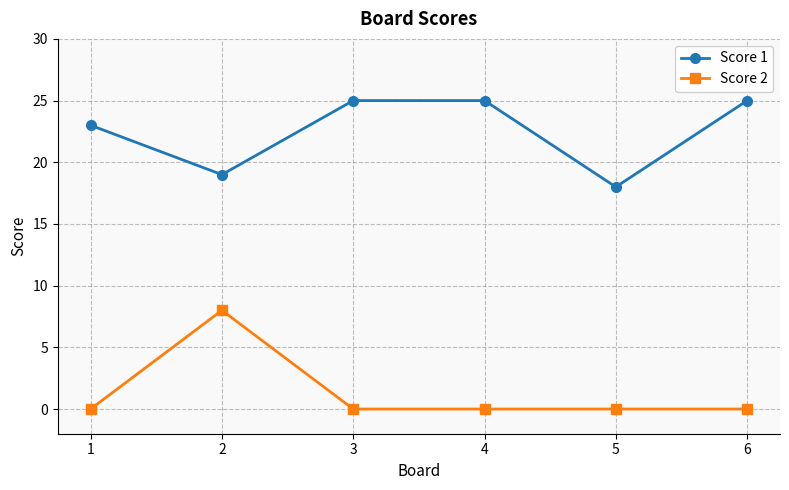

The Score 2 series shows -5 at 5. True or false?

False